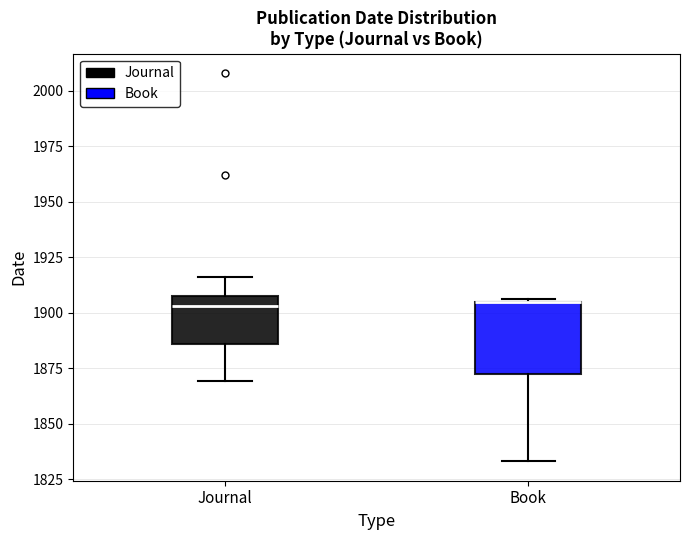

Reading left to right, read every box against the y-axis: the position of its median line, the range the box covers, and the ends of its whiskers. The values are not printed on the chart, so give them approximately, as read against the axis.

Journal: median 1905, box 1885 to 1910, whiskers 1870 to 1915
Book: median 1905 (drawn on the box's upper edge), box 1870 to 1905, whiskers 1835 to 1905